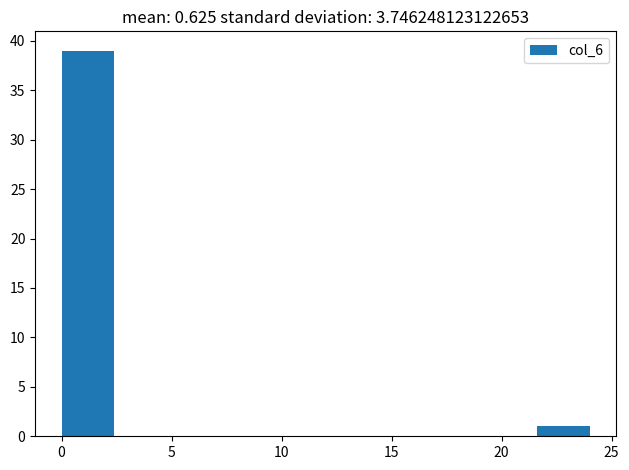

Which range on the x-axis has the tallest bar?

0.0 to 2.4